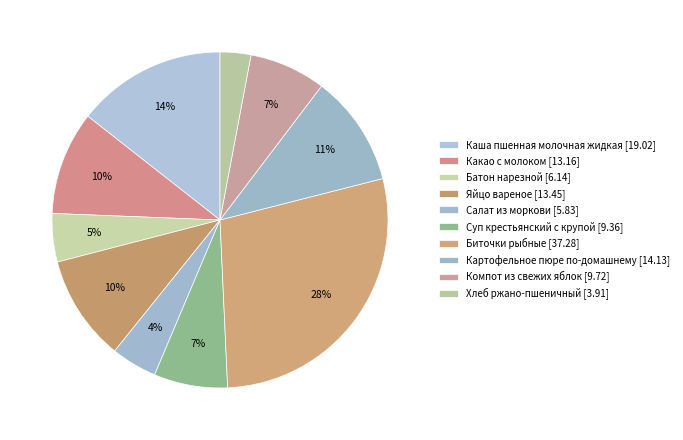

What is the change in value from Каша пшенная молочная жидкая to Хлеб ржано-пшеничный?

-15.1